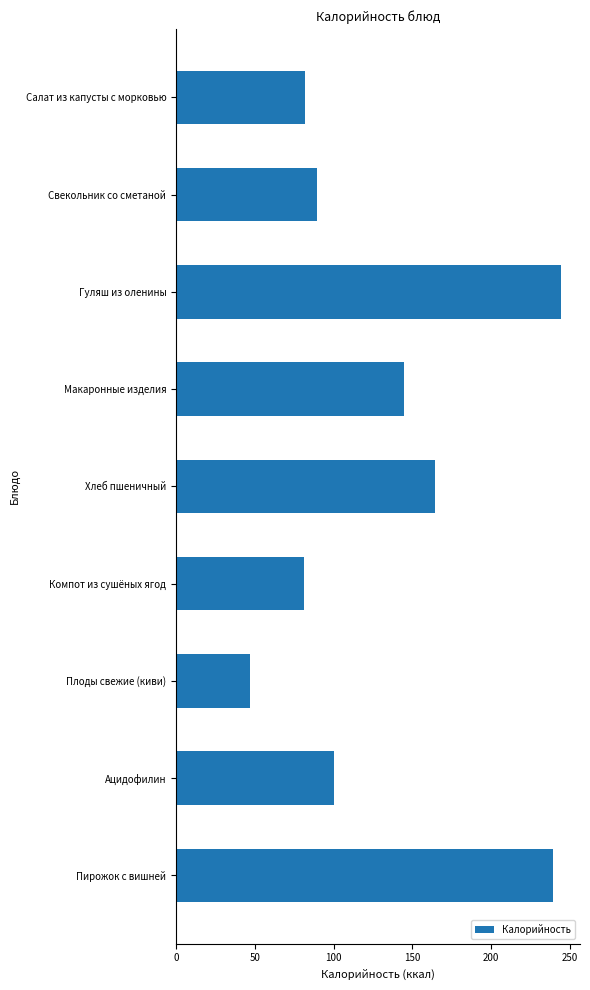

Are the bars grouped side by side (vs. stacked)?

No